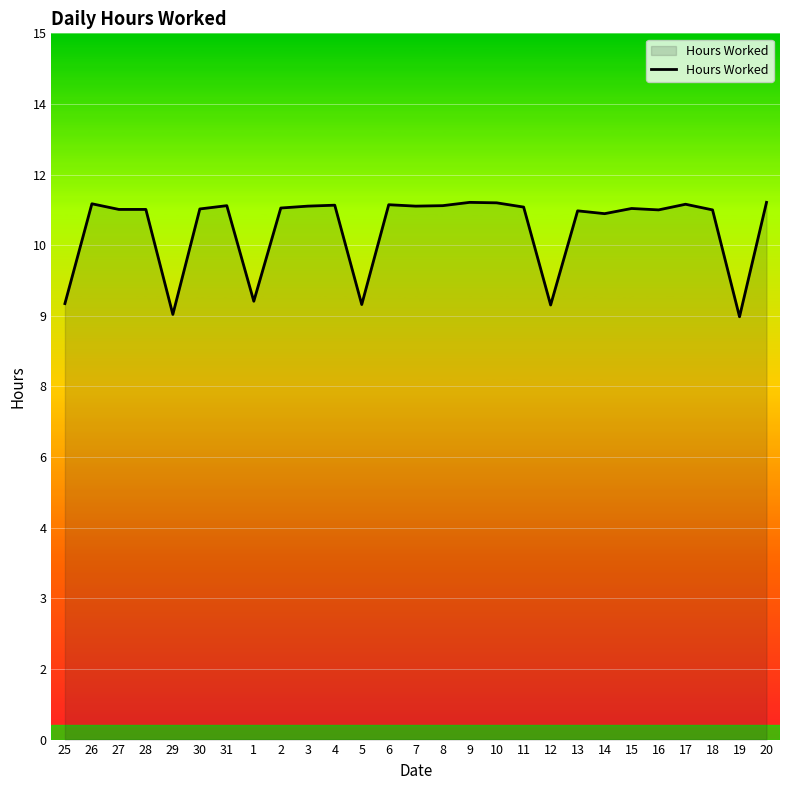

How many points are higher than both their immediate neighbors (excluding endpoints)?

8